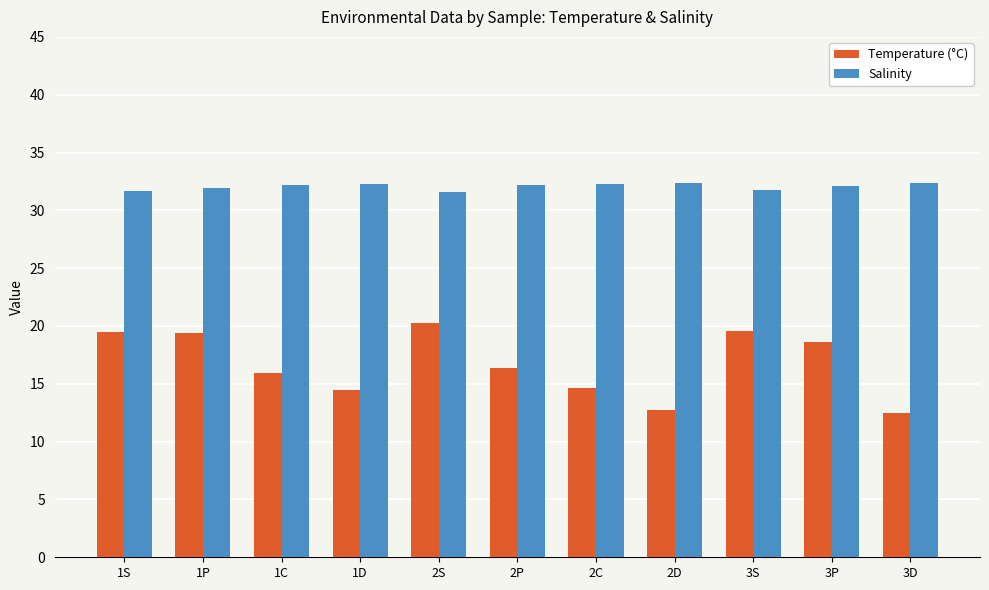

List the series in order of their peak value, lowest first.

Temperature (°C), Salinity